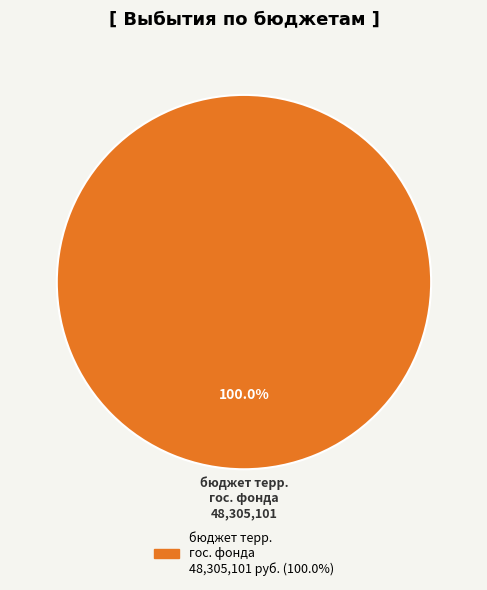

How many segments does this pie chart have?

1